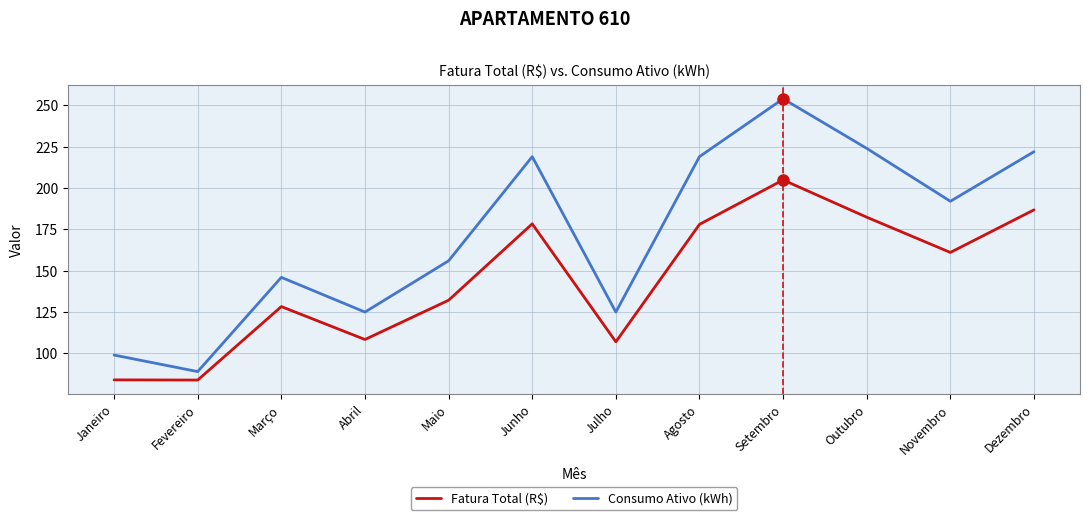

At how many categories does at least one series exceed 179?

6